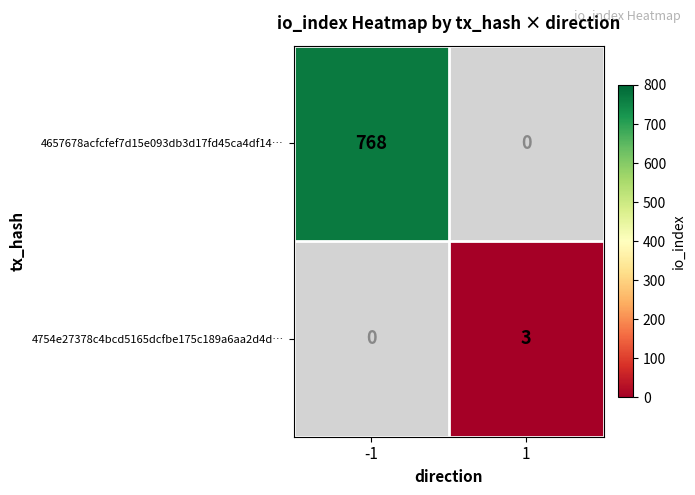

The value of 4754e27378c4bcd5165dcfbe175c189a6aa2d4d… at 1 is 5. True or false?

False